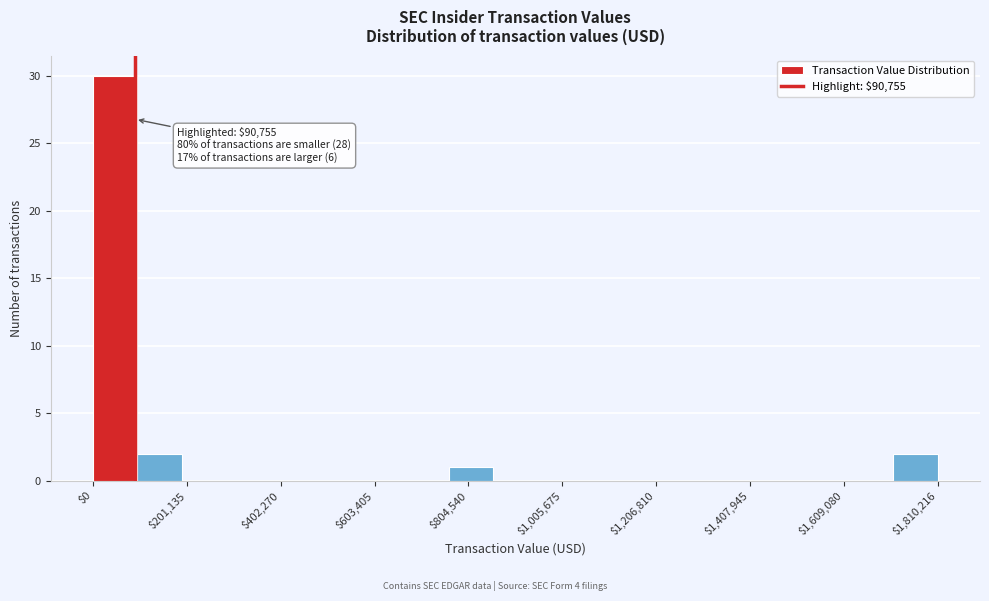

Read against the x-axis, roughly where is the centre of the tallest bar?

50000